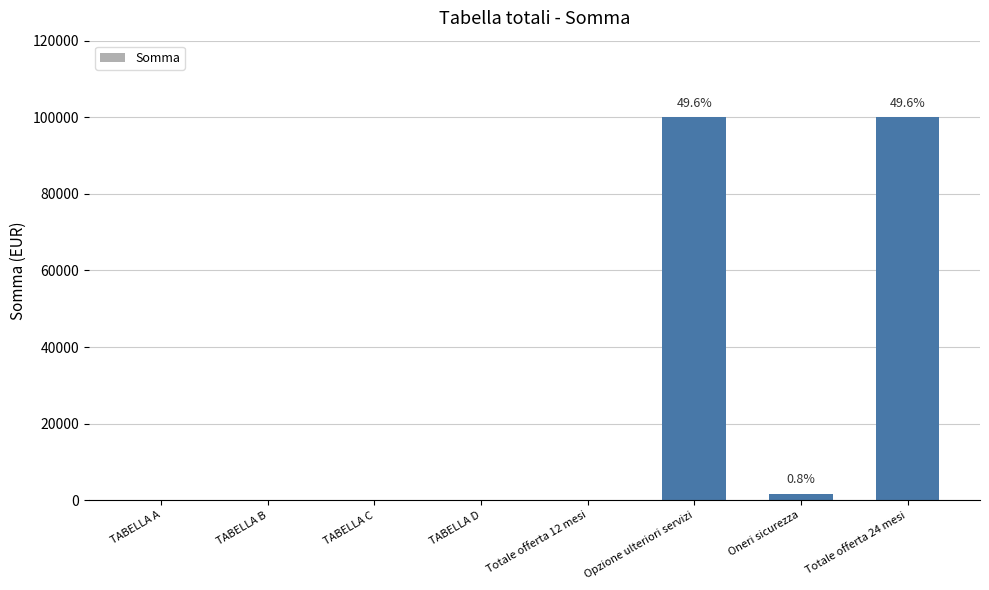

What is the sum of all values?

201600